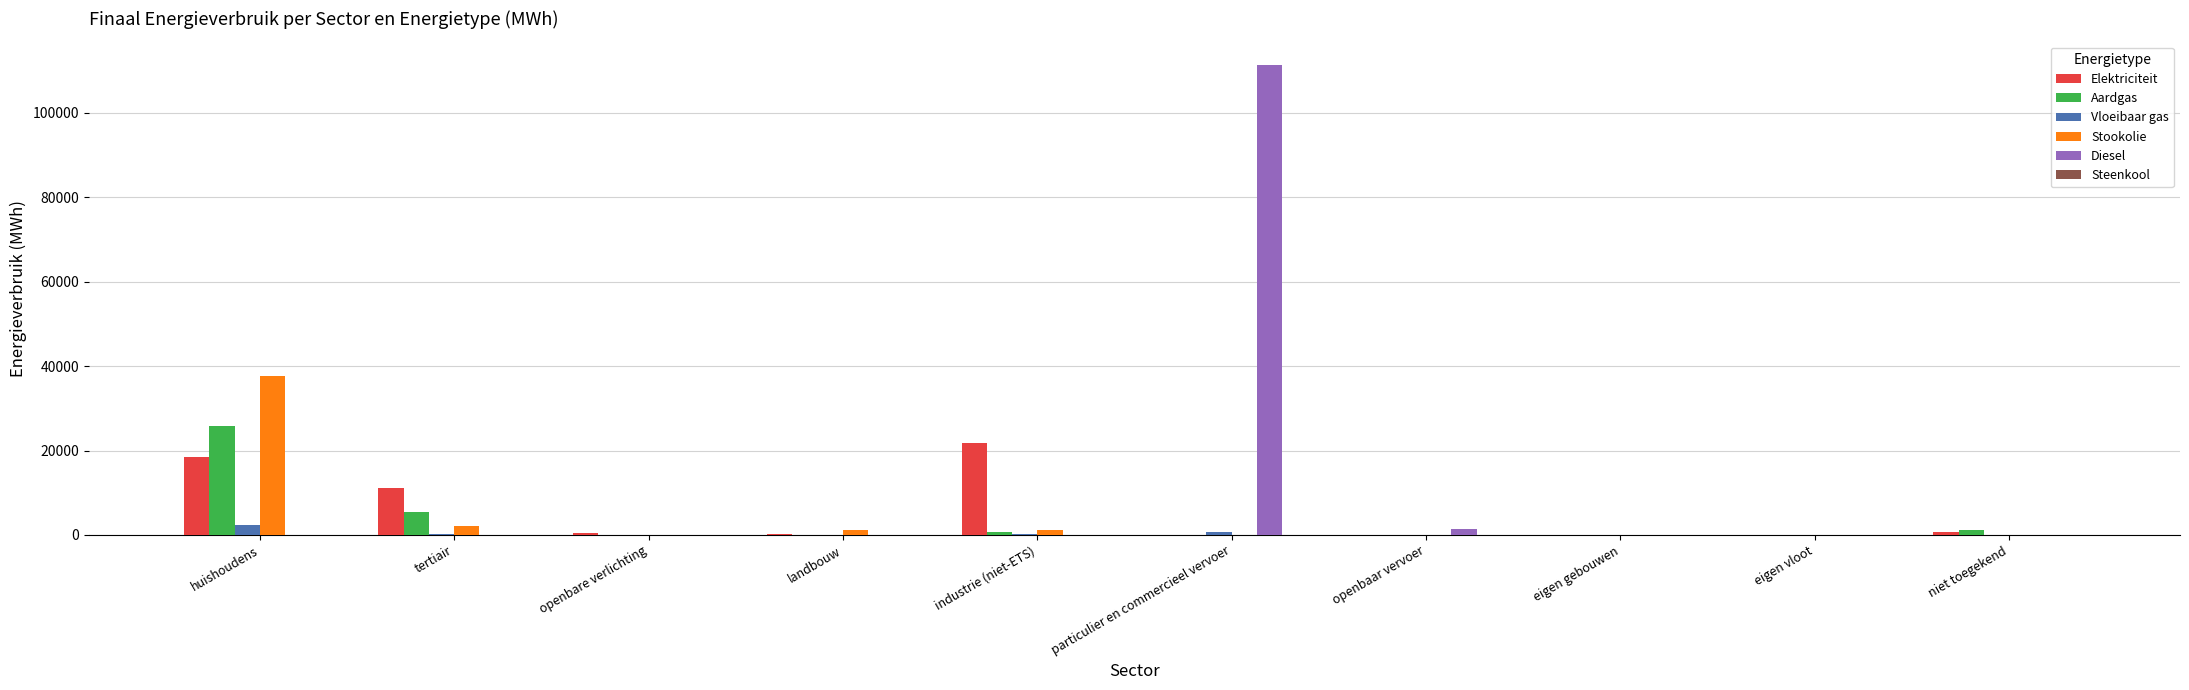

Are the bars horizontal?

No